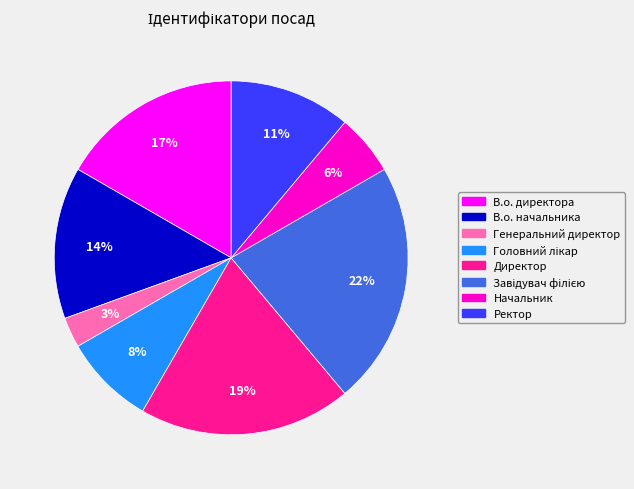

True or false: В.о. директора accounts for 17% of the total.

True